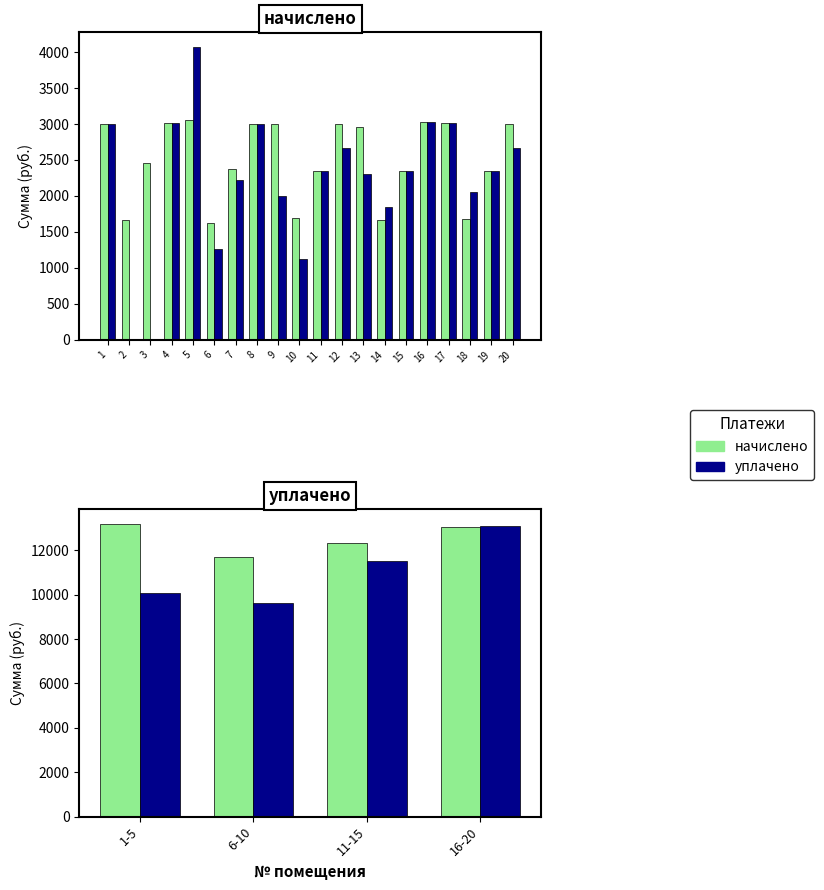

How many groups of bars are there?

4